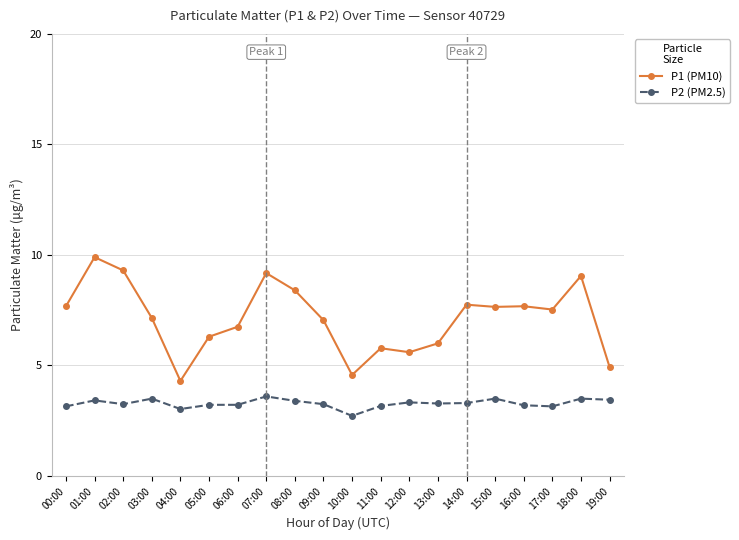

What is the total value across all series at 08:00?

11.8